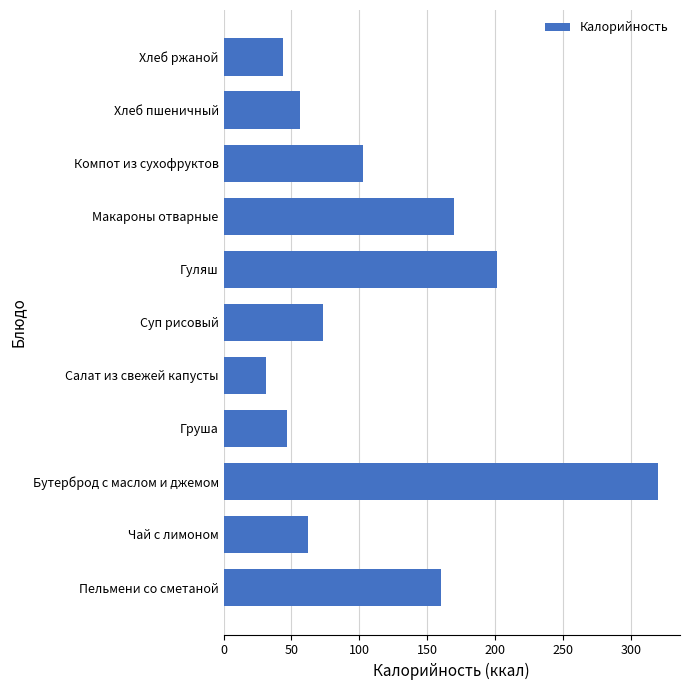

Rank the categories by value from highest to lowest.

Бутерброд с маслом и джемом, Гуляш, Макароны отварные, Пельмени со сметаной, Компот из сухофруктов, Суп рисовый, Чай с лимоном, Хлеб пшеничный, Груша, Хлеб ржаной, Салат из свежей капусты